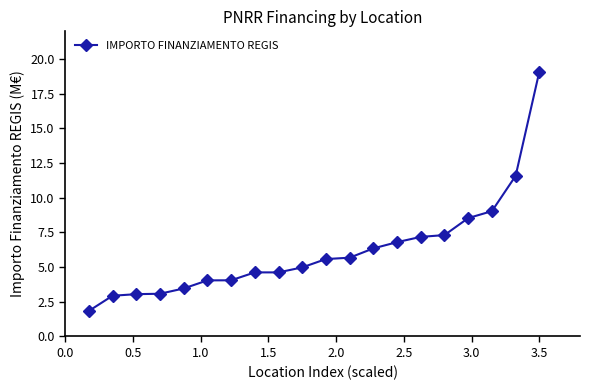

What is the smallest value displayed?

1.8